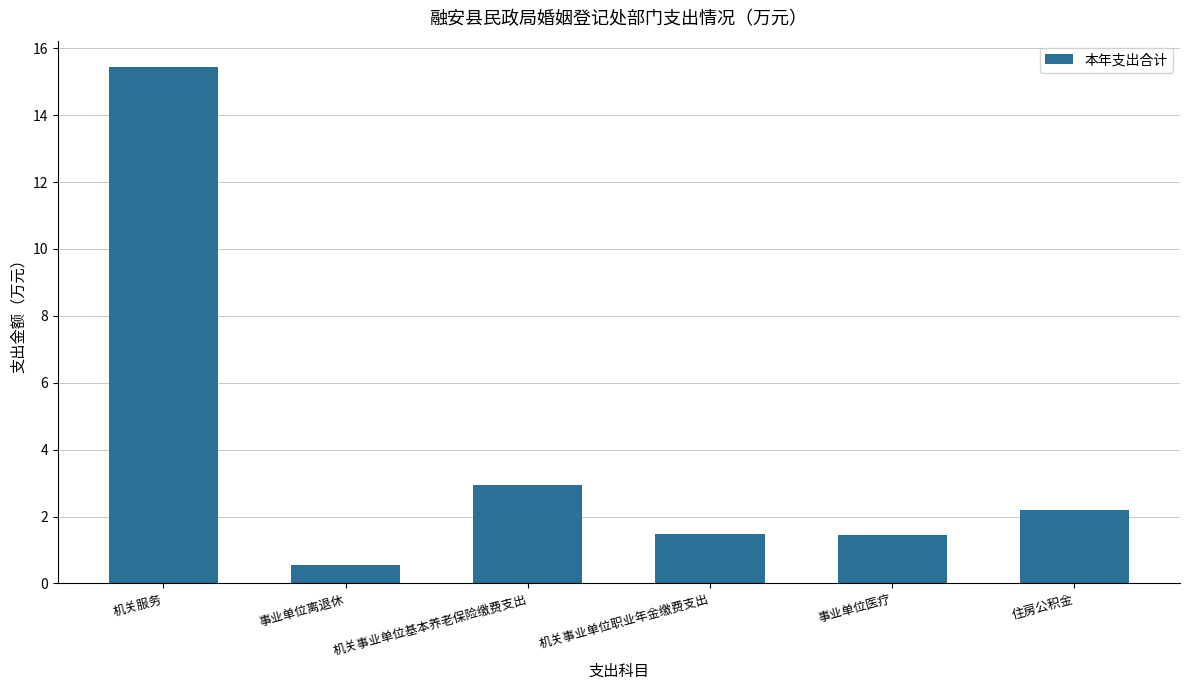

What is the label of the 3rd bar from the left?

机关事业单位基本养老保险缴费支出